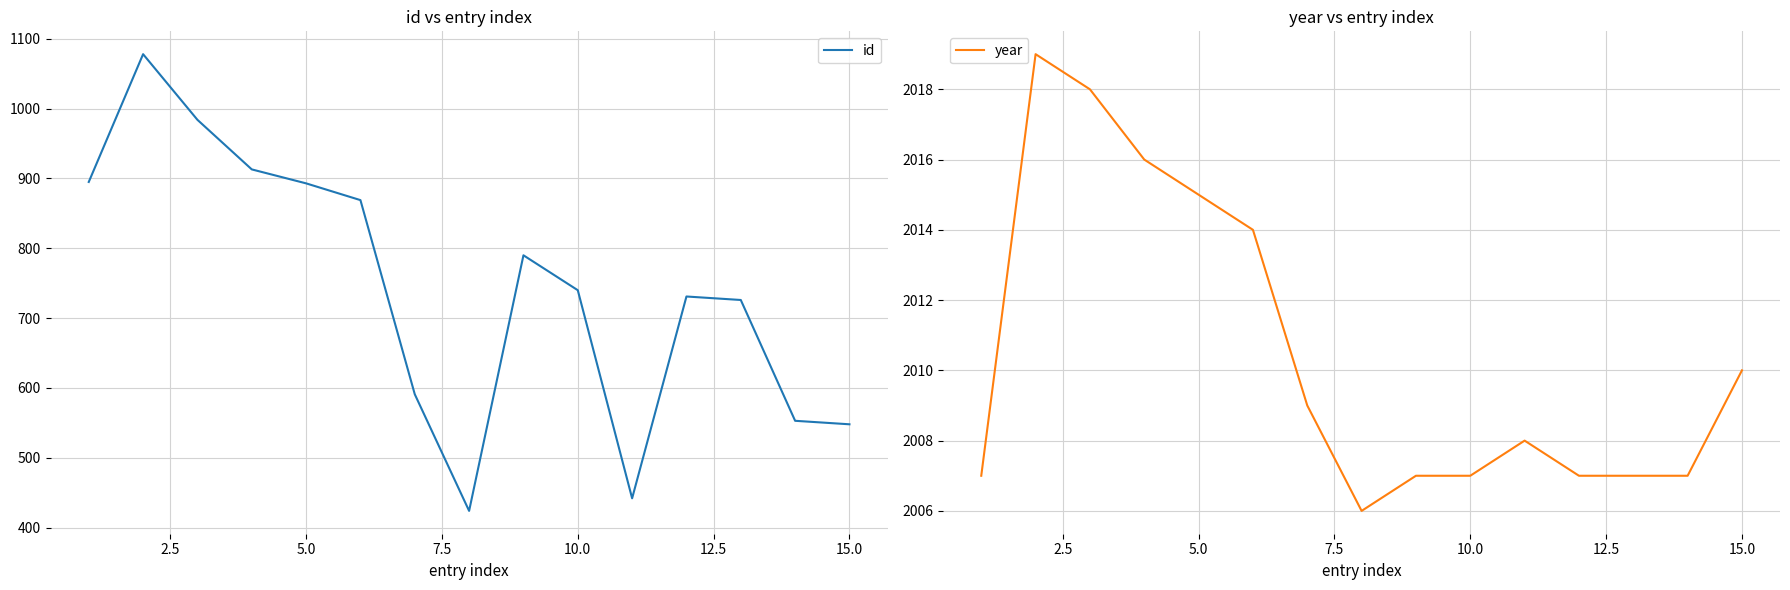

Which series has the largest total across all categories?

year